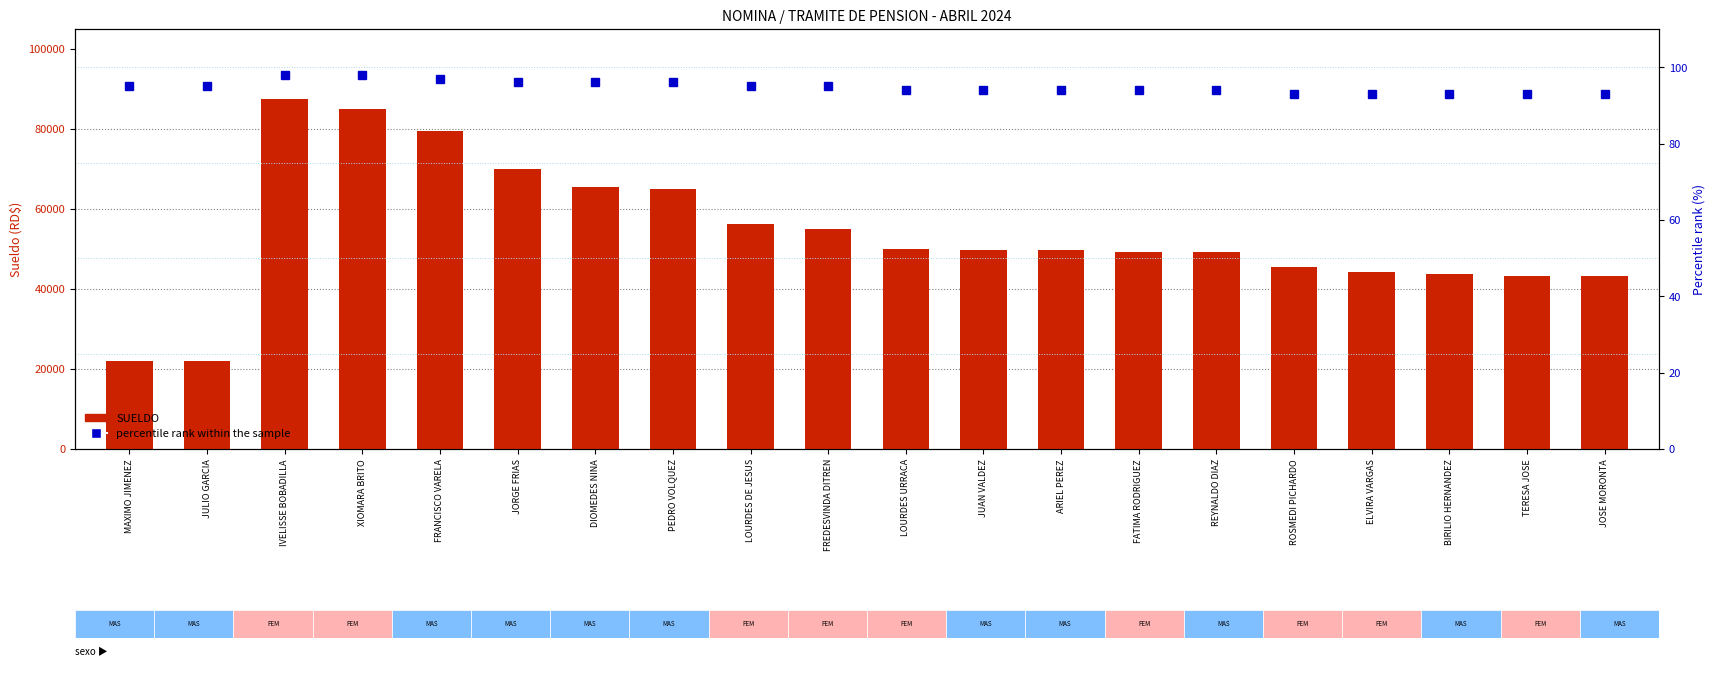

True or false: SUELDO has a value of 94155 at FREDESVINDA DITREN.

False